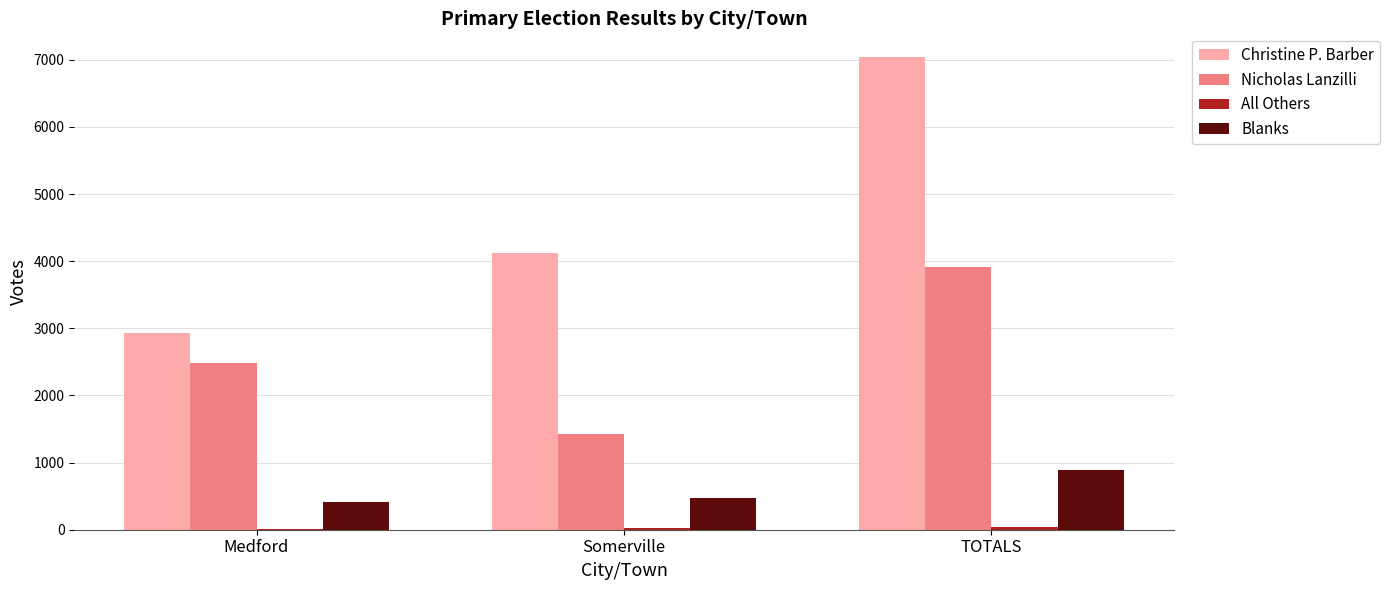

Which series has the widest spread of values?

Christine P. Barber